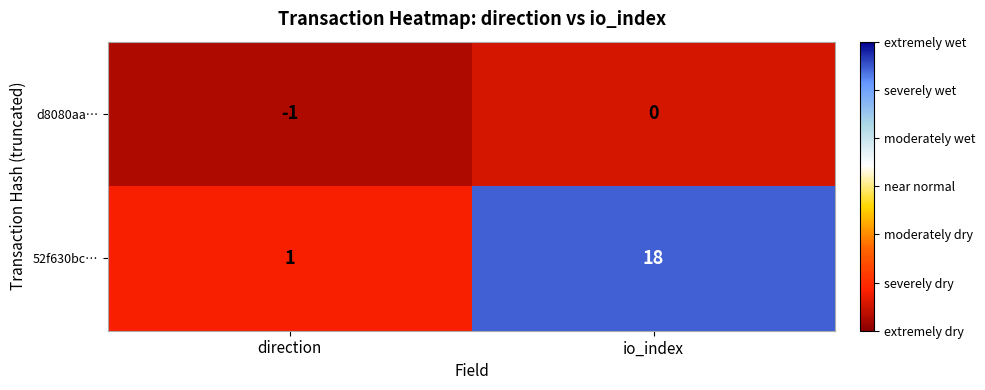

Where is 52f630bc… nearest to the value 9?

direction